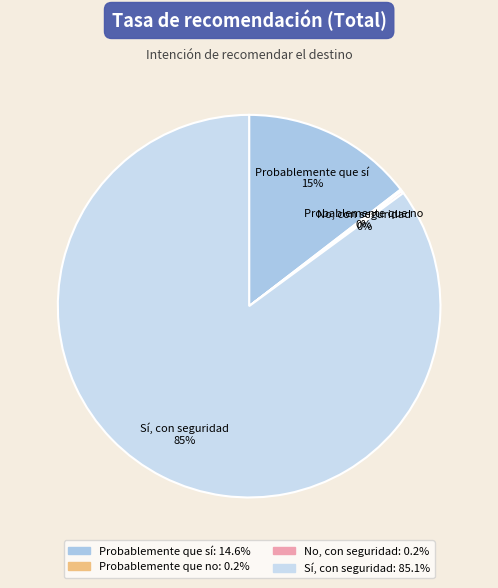

The Sí, con seguridad slice represents 94% of the pie. True or false?

False